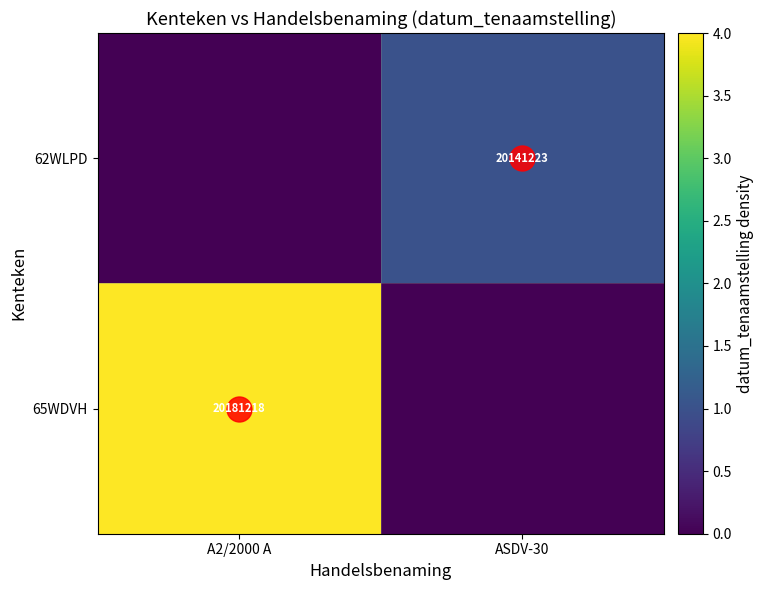

Is it true that 62WLPD equals 1 at ASDV-30?

True